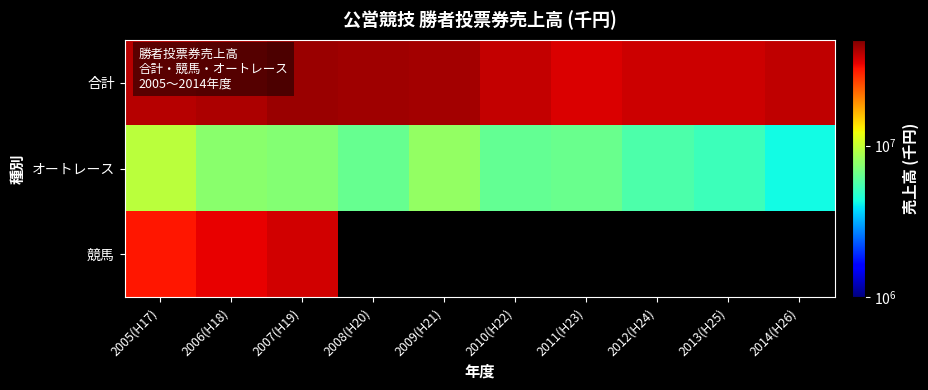

What is the average value of the 合計 series?

41091347.9